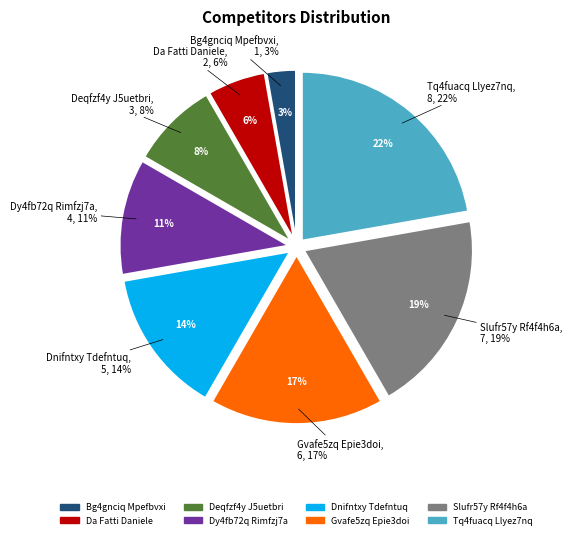

Which slice is the largest?

Tq4fuacq Llyez7nq